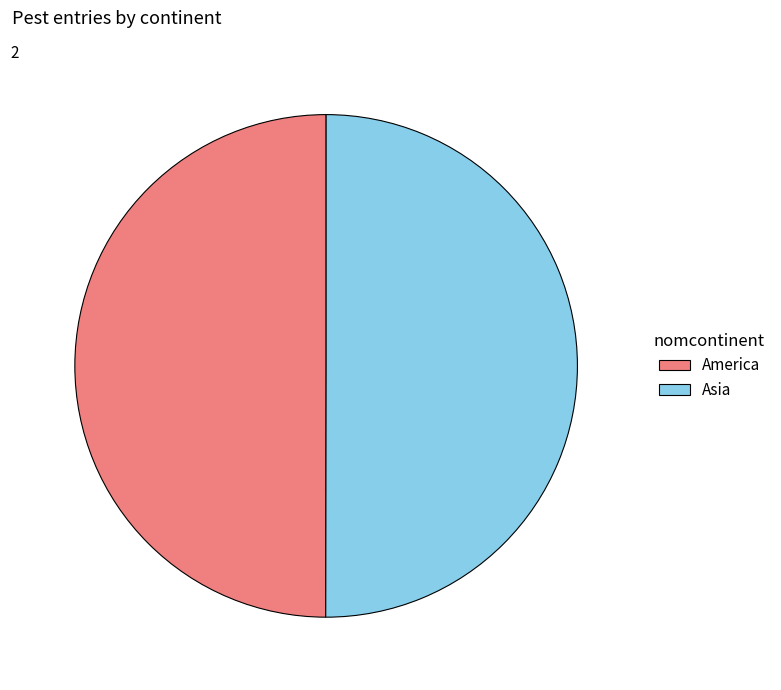

Combined, do America and Asia account for over 50%?

Yes